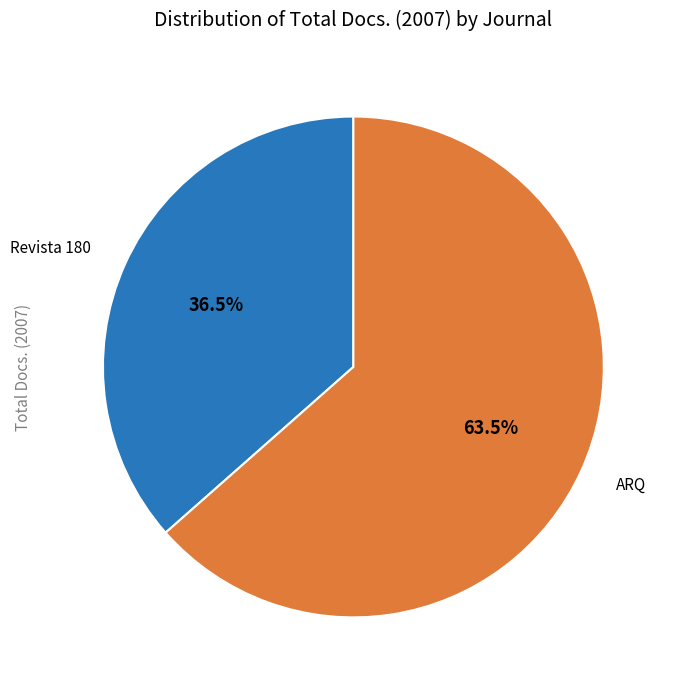

Does any single category account for the majority?

Yes